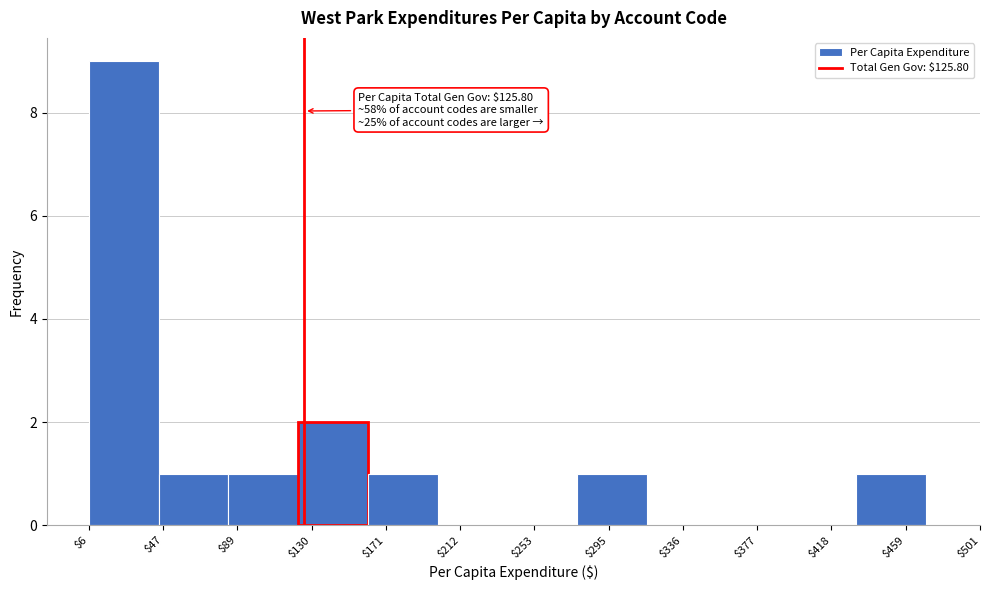

Over which range of the x-axis is the bar tallest?

5 to 45